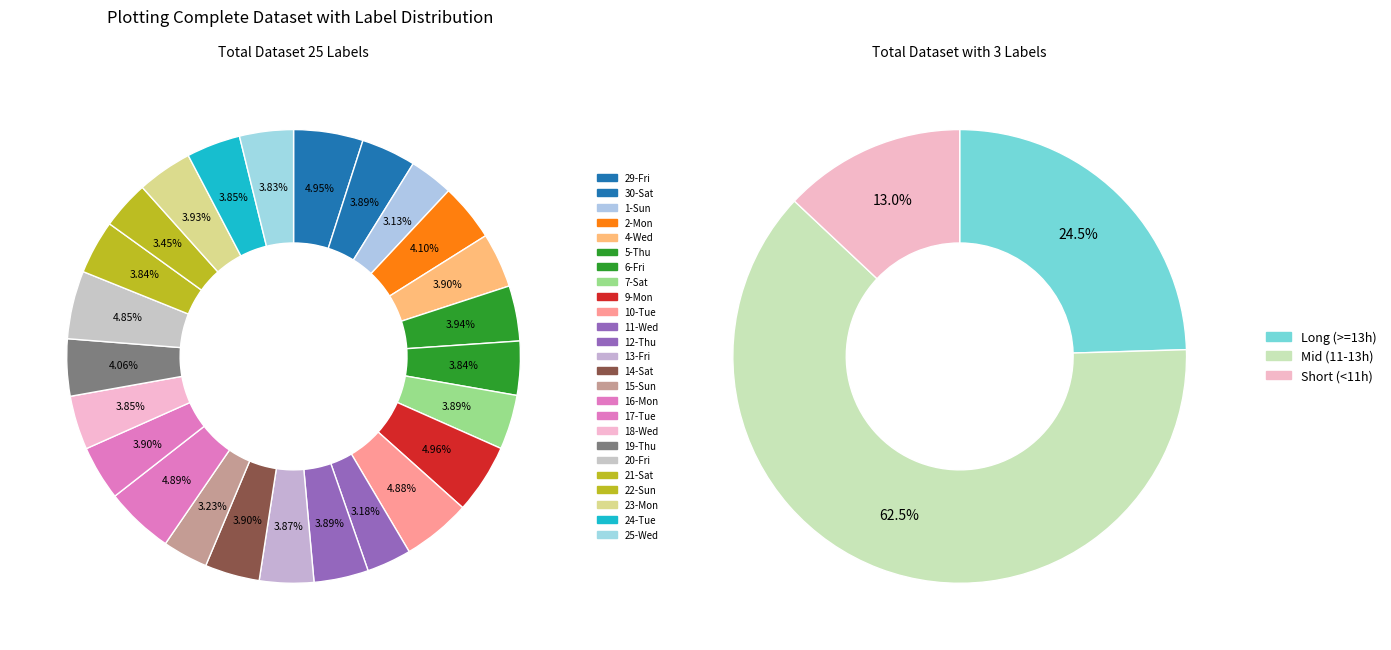

To the nearest percent, what portion does 15-Sun represent?

3%